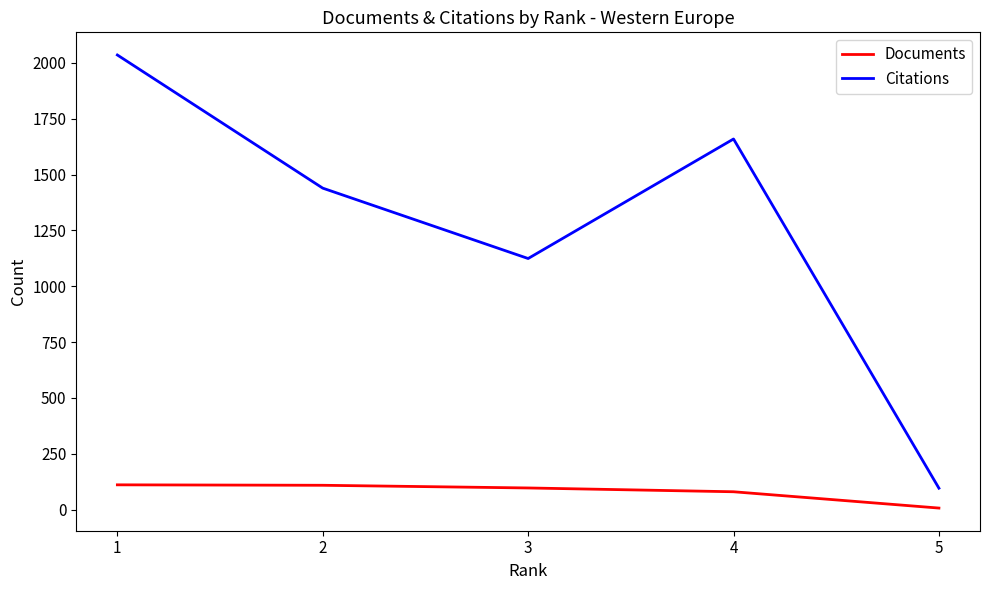

What is the sum of all Documents values?

404